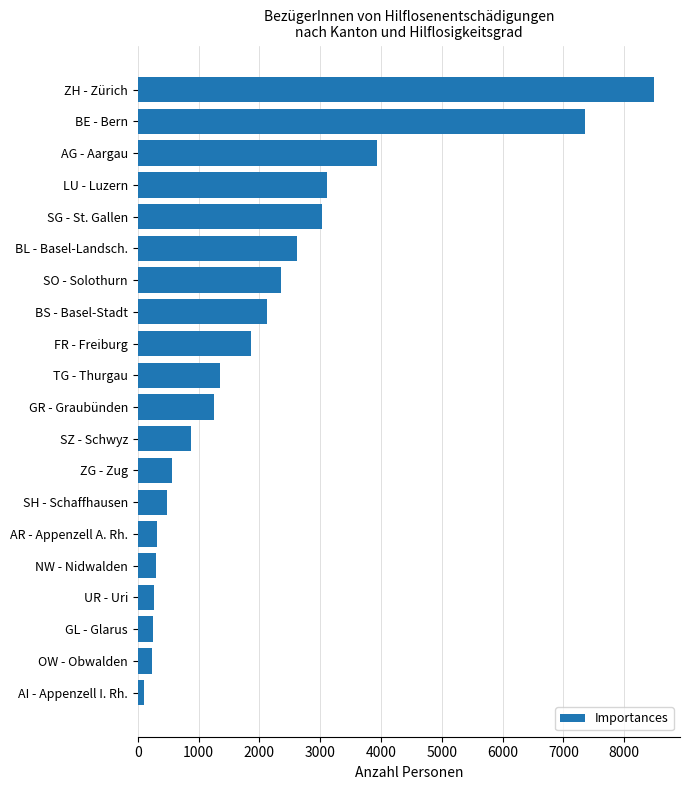

The value at SH - Schaffhausen is 476. True or false?

True